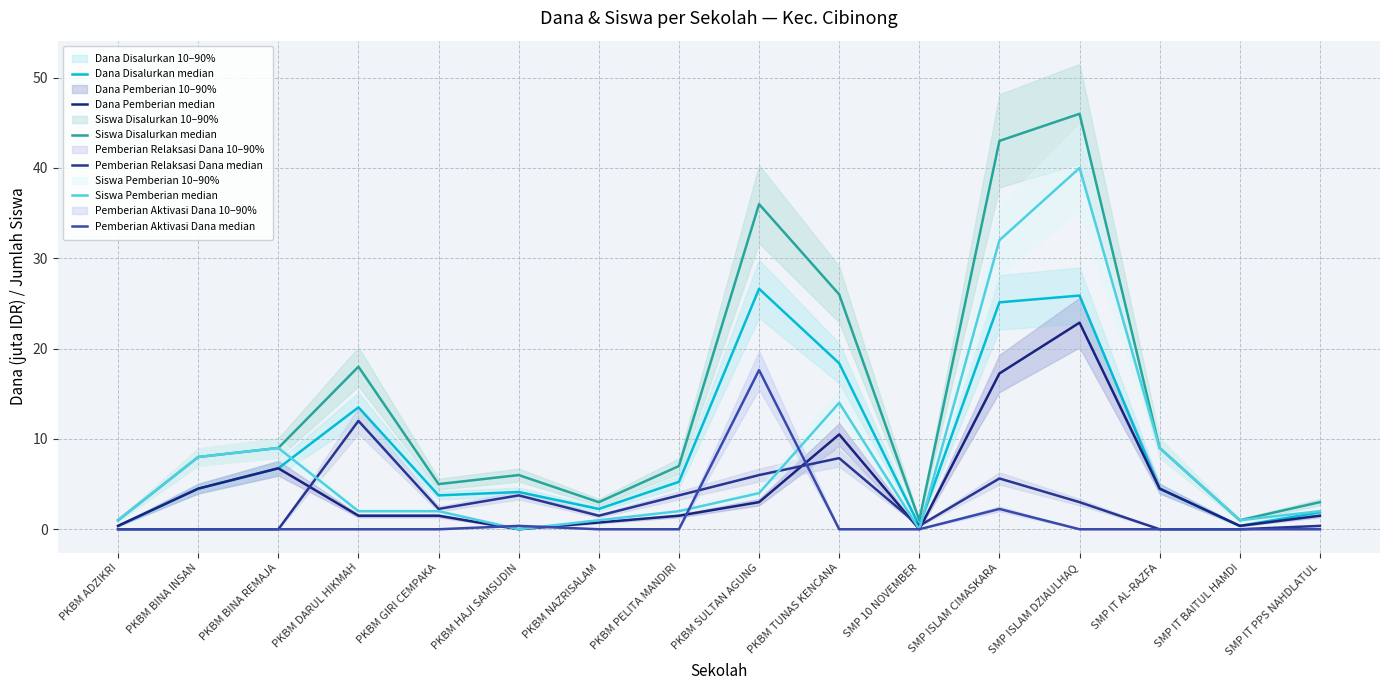

How many positive values does the Pemberian Aktivasi Dana median series have?

3